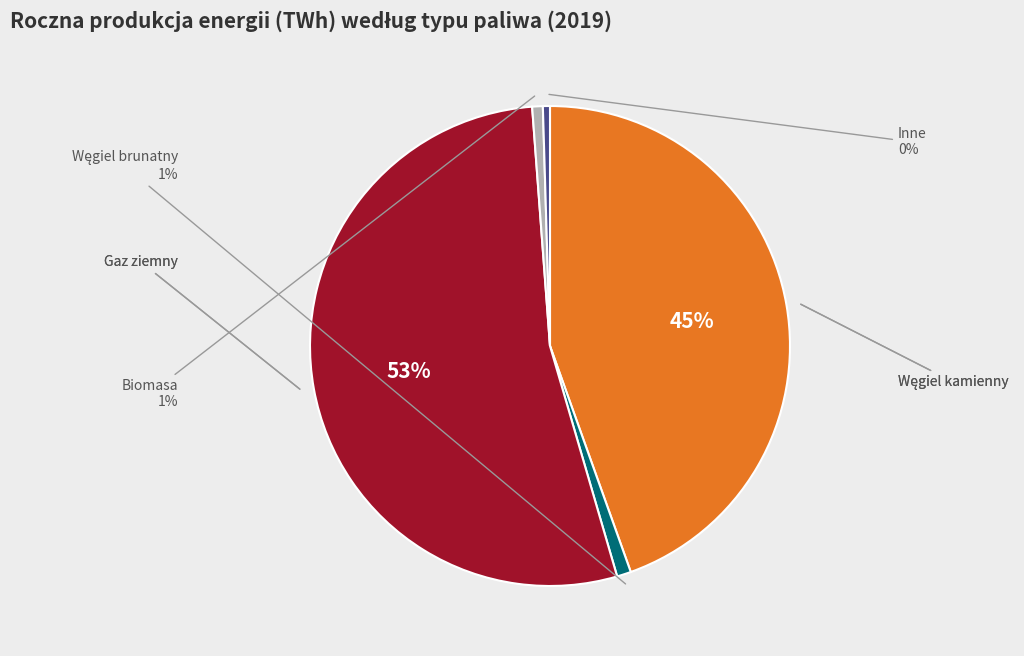

Does any single category account for the majority?

Yes